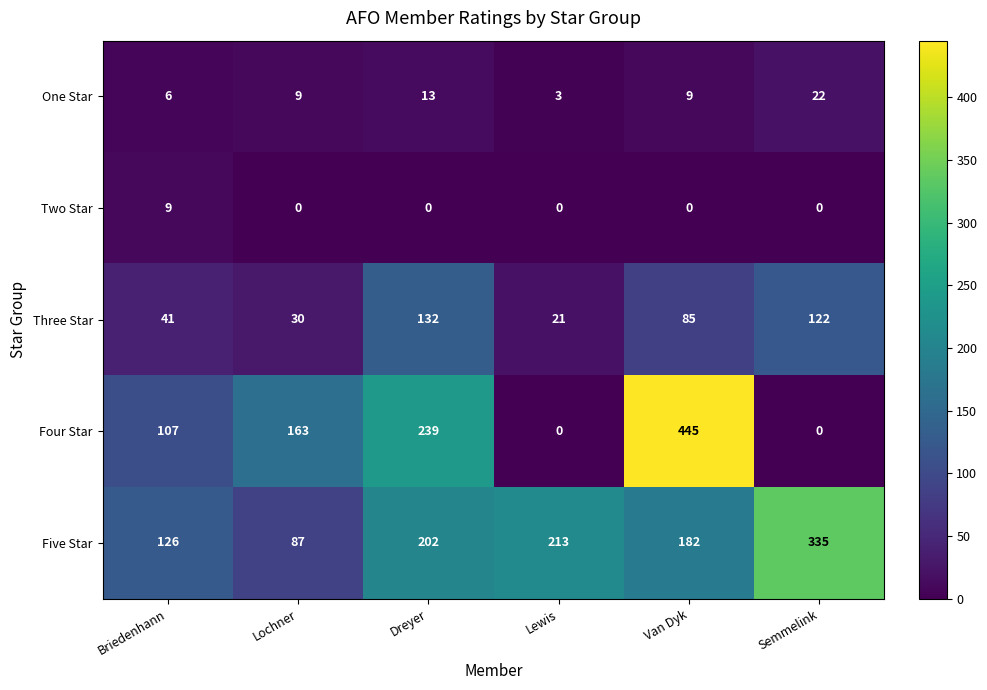

Reading left to right, extract all data points from this chart.

One Star: Briedenhann=6	Lochner=9	Dreyer=13	Lewis=3	Van Dyk=9	Semmelink=22
Two Star: Briedenhann=9	Lochner=0	Dreyer=0	Lewis=0	Van Dyk=0	Semmelink=0
Three Star: Briedenhann=41	Lochner=30	Dreyer=132	Lewis=21	Van Dyk=85	Semmelink=122
Four Star: Briedenhann=107	Lochner=163	Dreyer=239	Lewis=0	Van Dyk=445	Semmelink=0
Five Star: Briedenhann=126	Lochner=87	Dreyer=202	Lewis=213	Van Dyk=182	Semmelink=335